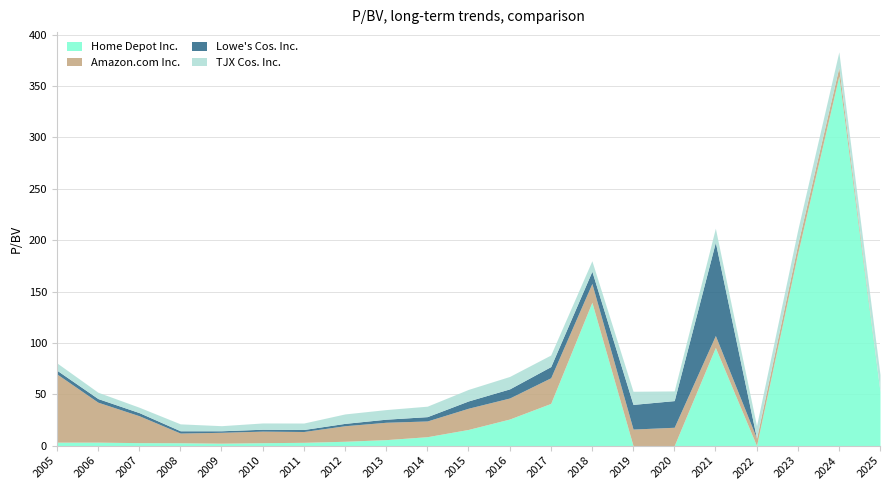

Read the TJX Cos. Inc. value at 2021.

13.7